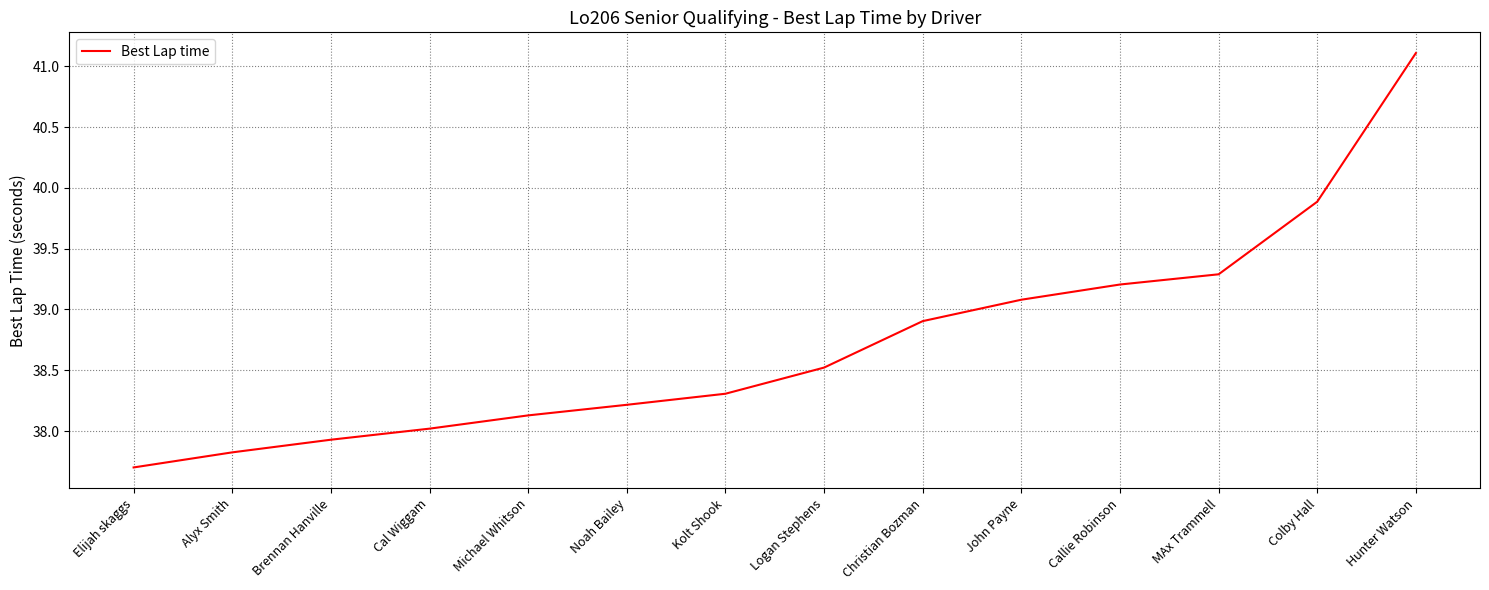

What position from the left is Brennan Hanville?

3